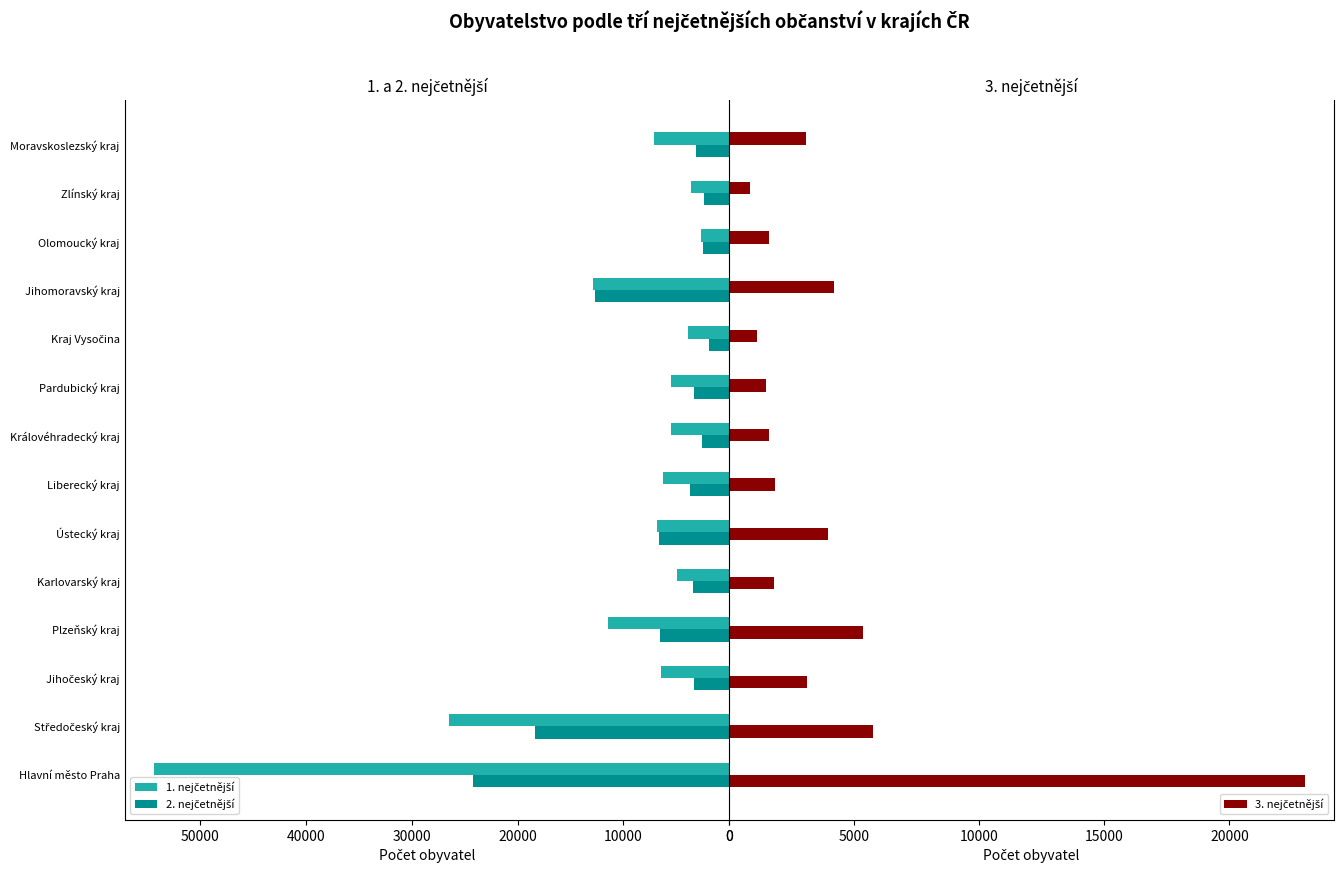

What is the sum of the 1. nejčetnější values at Zlínský kraj and Hlavní město Praha?

58021